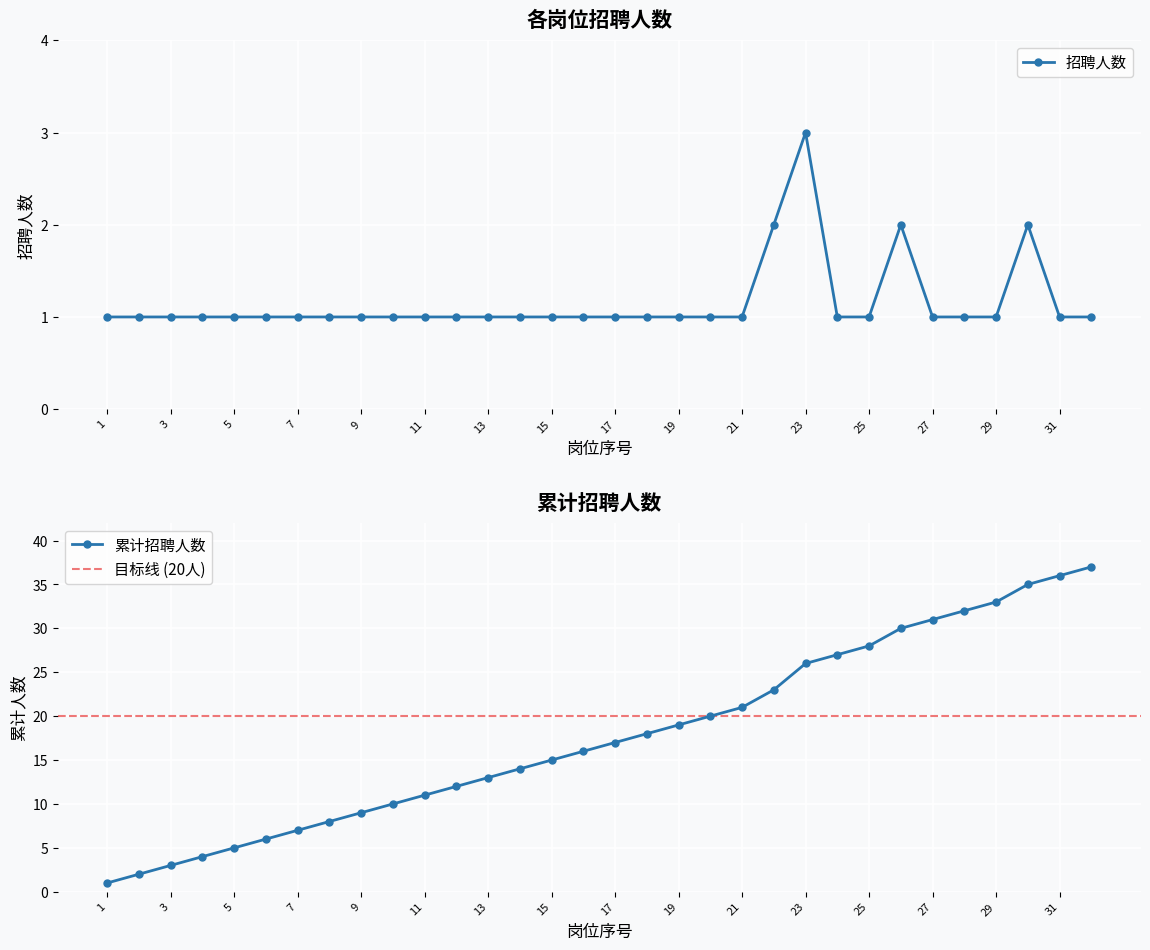

What is the value of the 17th point from the left?

1